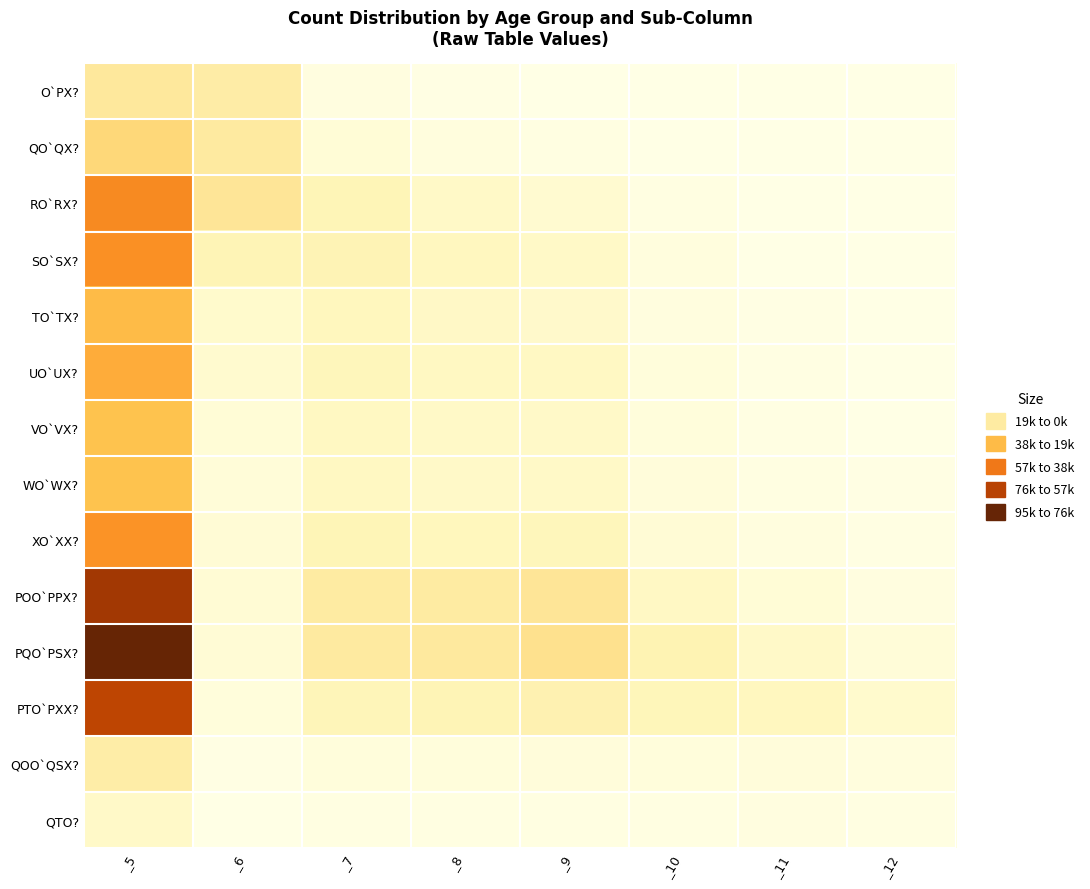

Reading right to left, transcribe all the data shown in this chart.

O`PX?: _12=3	_11=7	_10=41	_9=238	_8=600	_7=1552	_6=18257	_5=20698
QO`QX?: _12=16	_11=41	_10=343	_9=1466	_8=2353	_7=4392	_6=19744	_5=28355
RO`RX?: _12=76	_11=229	_10=1404	_9=6175	_8=8903	_7=13194	_6=22284	_5=52265
SO`SX?: _12=112	_11=358	_10=2279	_9=8879	_8=10870	_7=14130	_6=13654	_5=50282
TO`TX?: _12=153	_11=481	_10=2213	_9=7802	_8=9126	_7=11314	_6=7295	_5=38384
UO`UX?: _12=254	_11=760	_10=2928	_9=9786	_8=10205	_7=12078	_6=6620	_5=42631
VO`VX?: _12=359	_11=905	_10=2880	_9=8541	_8=8832	_7=10225	_6=4404	_5=36146
WO`WX?: _12=459	_11=1209	_10=3140	_9=8662	_8=8594	_7=10123	_6=4018	_5=36205
XO`XX?: _12=856	_11=1988	_10=4819	_9=12307	_8=11727	_7=13231	_6=4699	_5=49627
POO`PPX?: _12=1792	_11=4219	_10=9441	_9=22423	_8=19163	_7=19290	_6=5021	_5=81349
PQO`PSX?: _12=4011	_11=8558	_10=14243	_9=24515	_8=20462	_7=19581	_6=4503	_5=95873
PTO`PXX?: _12=7080	_11=11183	_10=12408	_9=15060	_8=13778	_7=12782	_6=2800	_5=75091
QOO`QSX?: _12=2560	_11=3220	_10=2852	_9=3060	_8=2919	_7=2639	_6=550	_5=17800
QTO?: _12=1491	_11=1531	_10=1293	_9=1371	_8=1301	_7=1193	_6=262	_5=8442